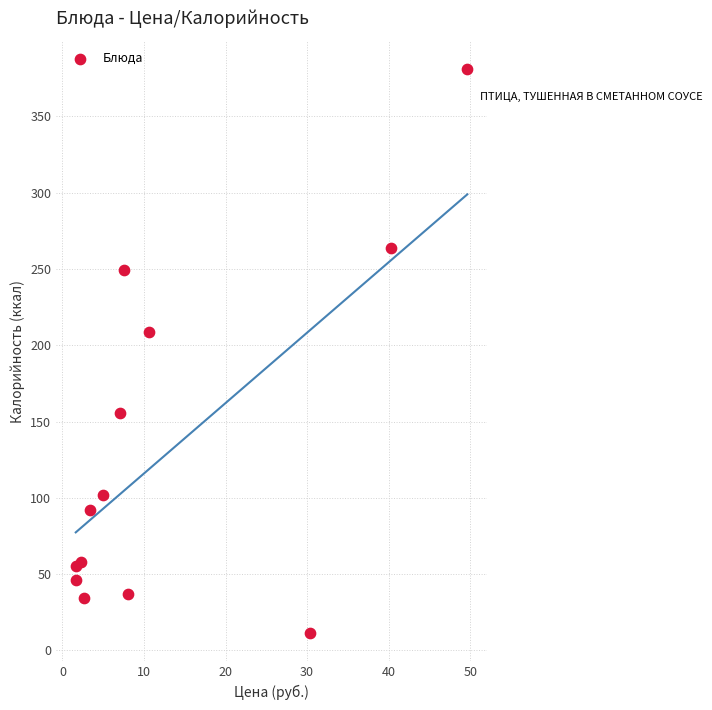

What Y value in the scatter plot is closest to 196?

208.5